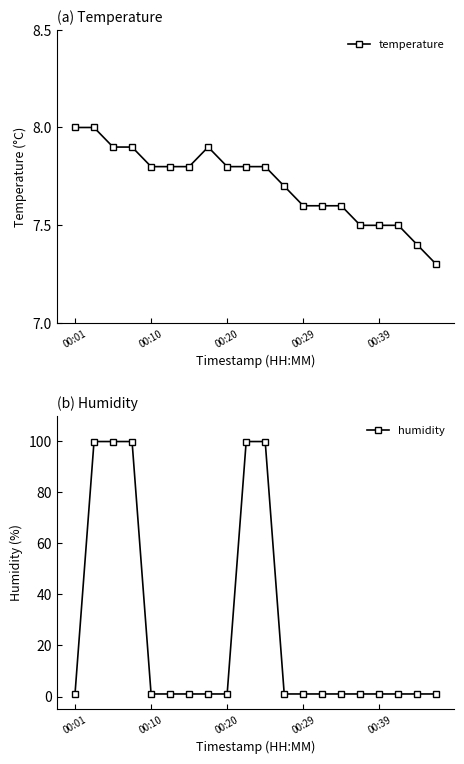

At 13, list the series in order from largest to smallest.

temperature, humidity